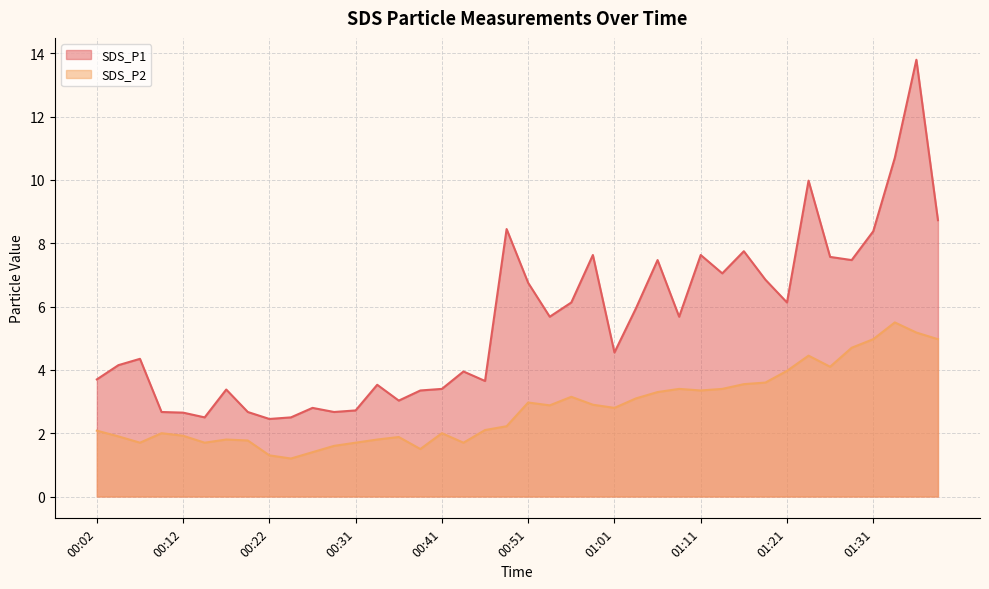

Count the number of data series in this chart.

2